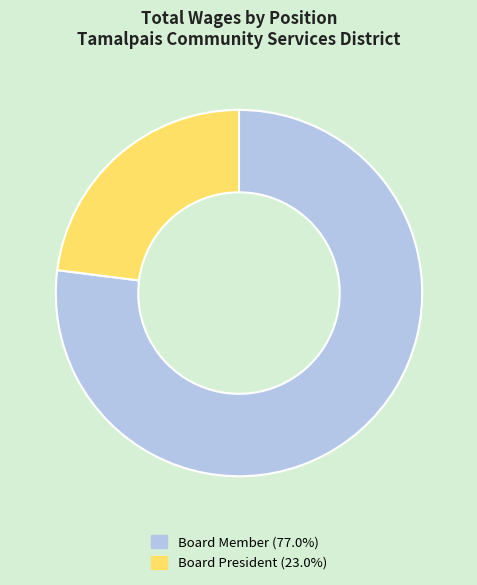

Does any single category account for the majority?

Yes